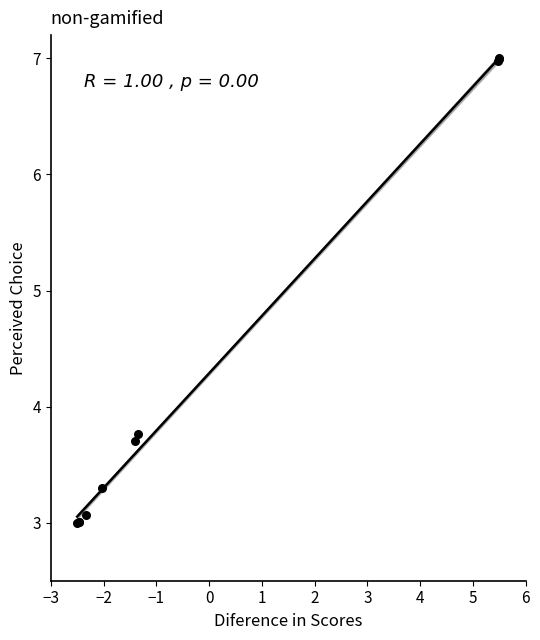

What Y value in the scatter plot is closest to 5?

3.8